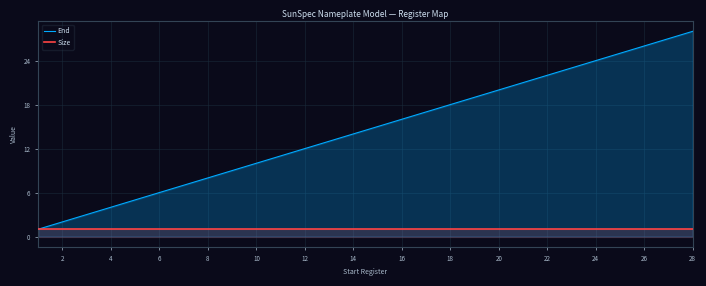

Which series has the largest total across all categories?

End